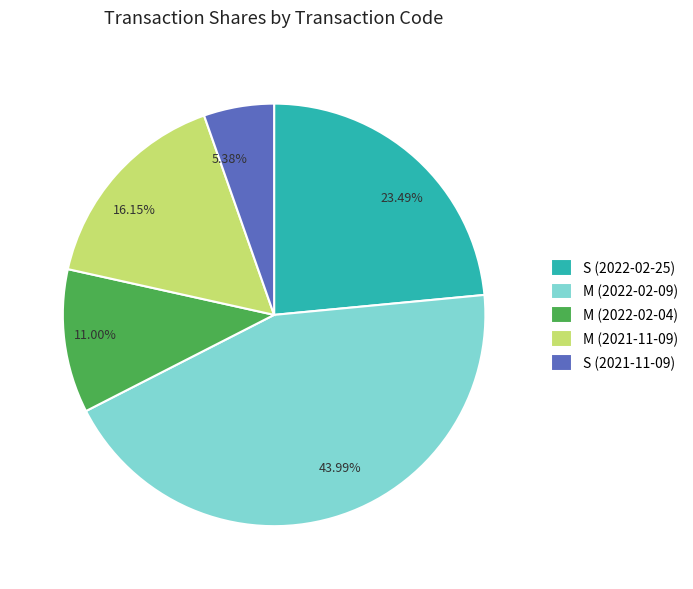

Is the sum of M (2021-11-09) and S (2022-02-25) greater than half?

No